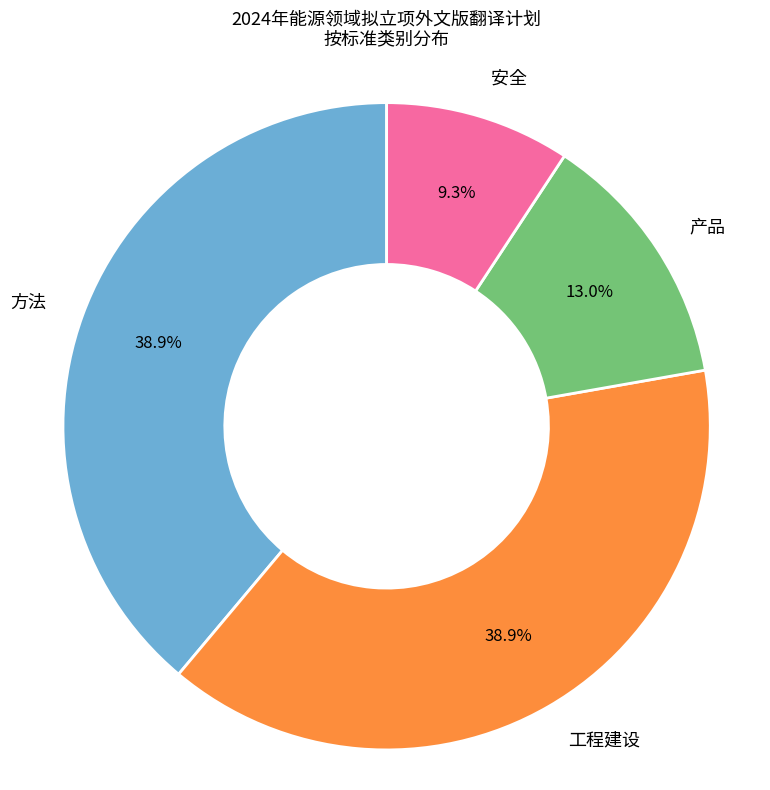

To the nearest percent, what portion does 产品 represent?

13%